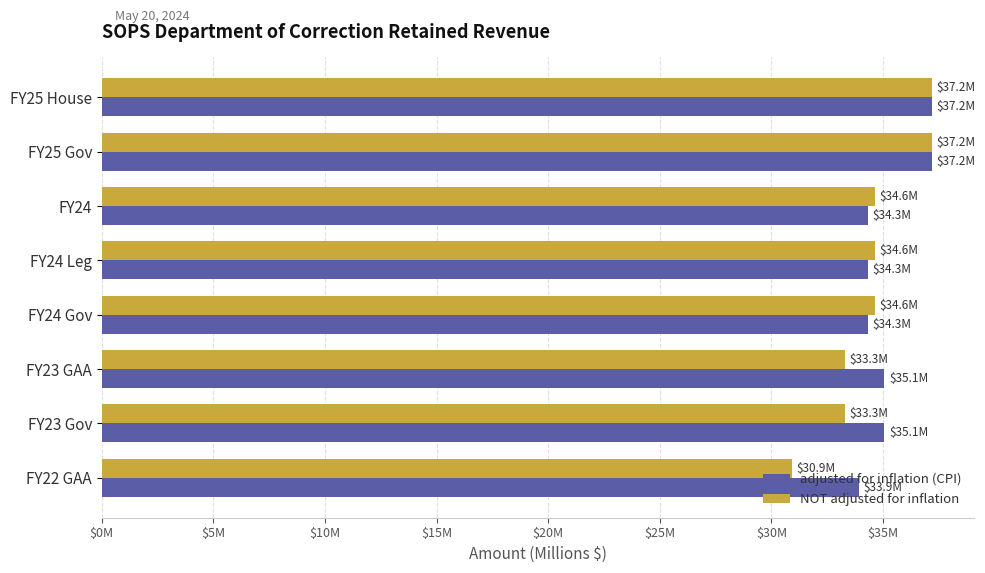

What is the smallest value displayed?

30.9